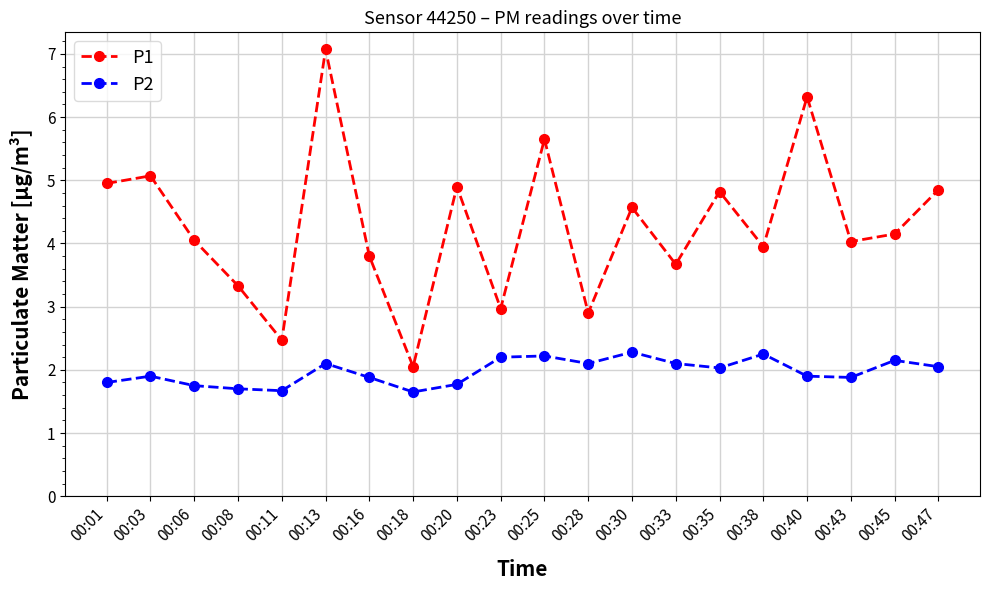

True or false: P2 has a value of 2.8 at 00:35.

False